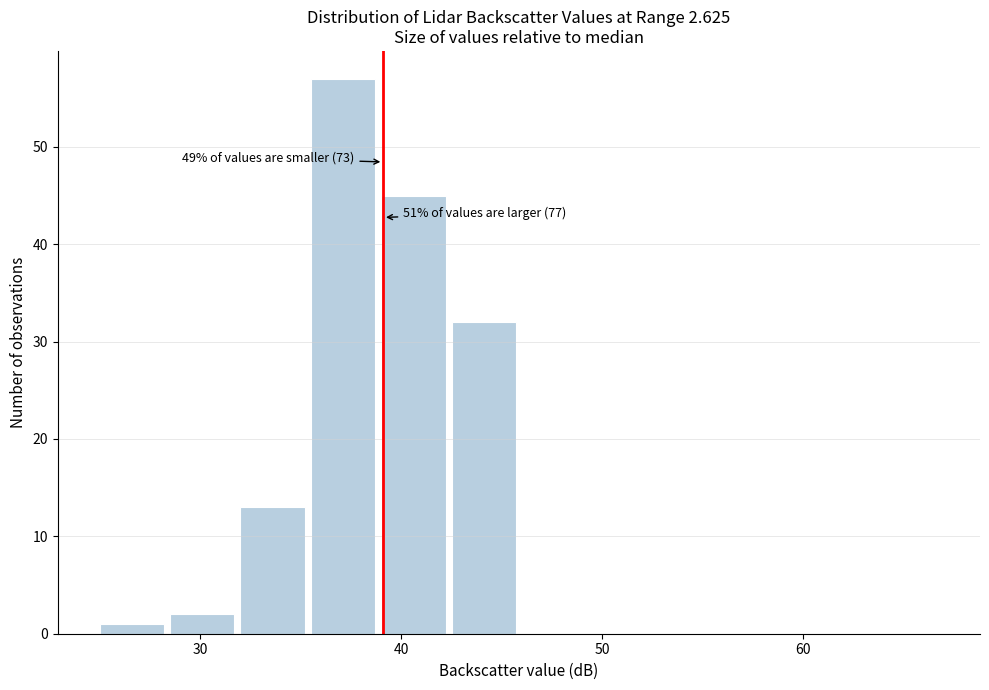

Read against the x-axis, roughly where is the centre of the tallest bar?

37